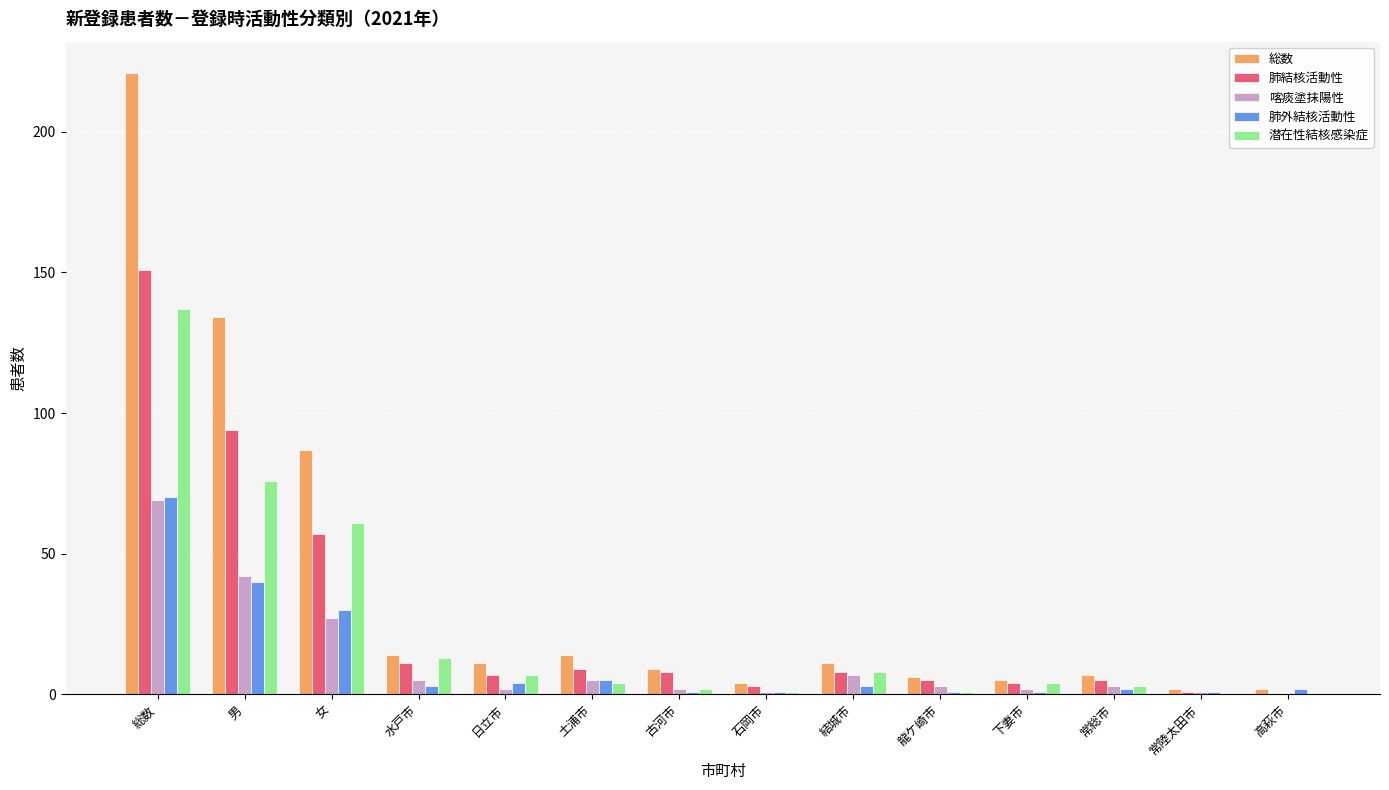

Which series has the largest total across all categories?

総数